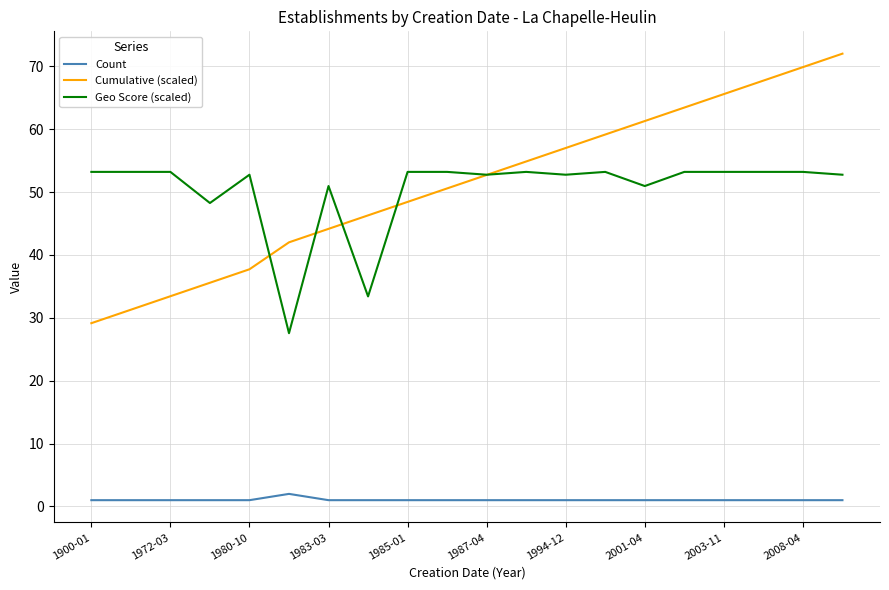

True or false: Count and Geo Score (scaled) cross at least once.

False